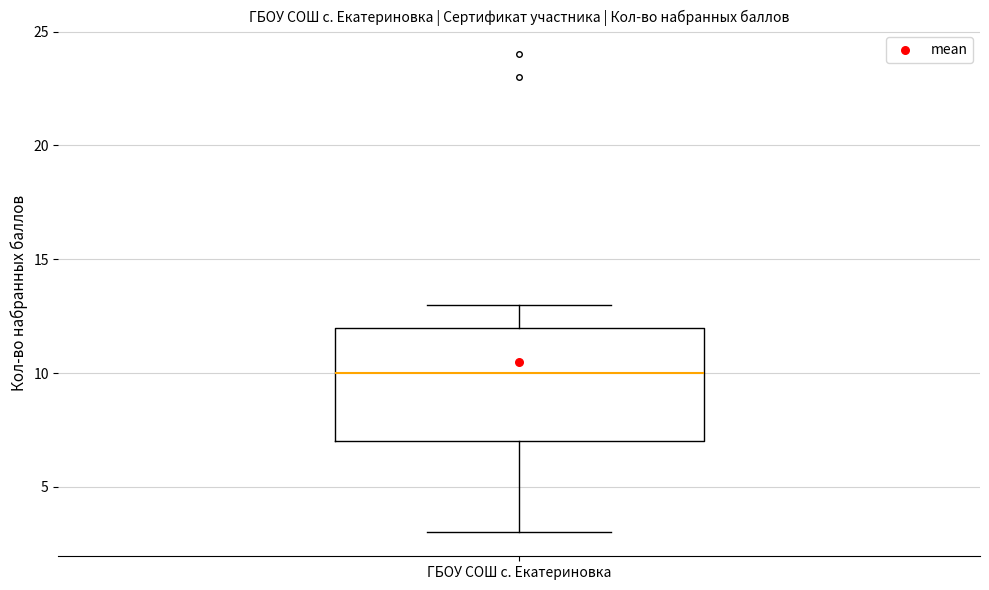

Where does the median line of the box for ГБОУ СОШ с. Екатериновка sit on the y-axis? The values are not printed on the chart, so give them approximately, as read against the axis.

10